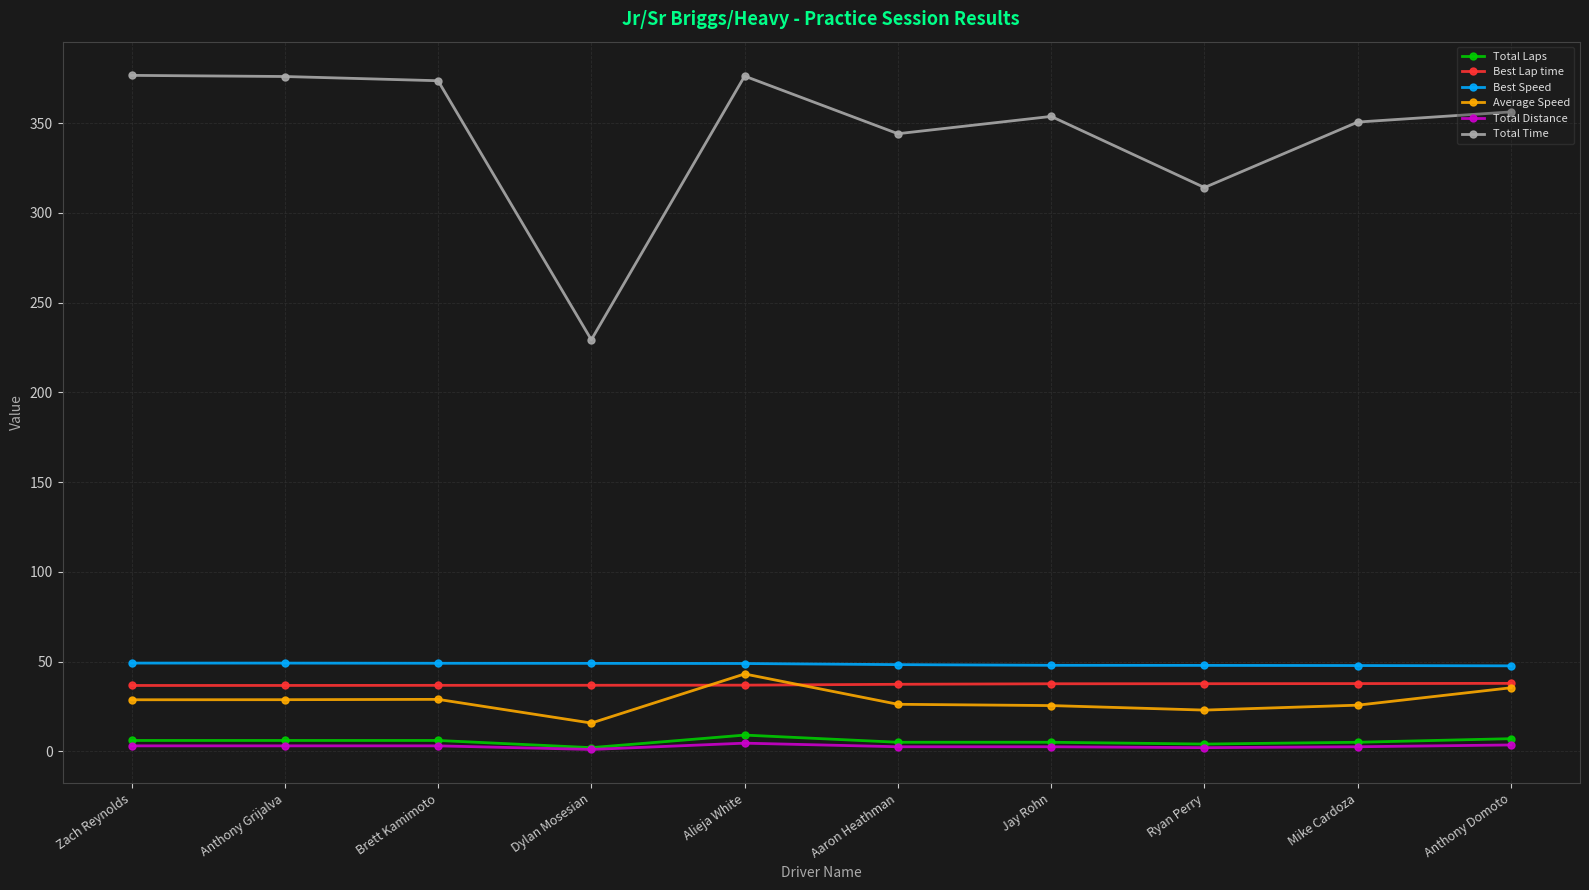

At how many categories does at least one series exceed 256?

9